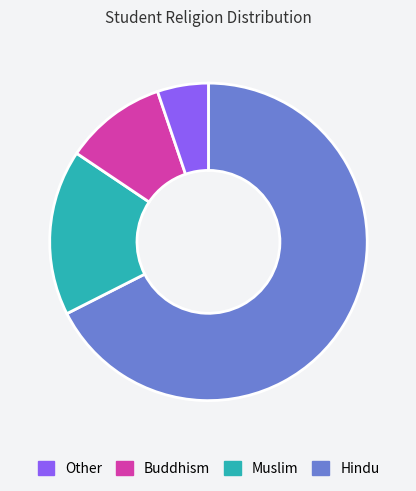

Does any single category account for the majority?

Yes